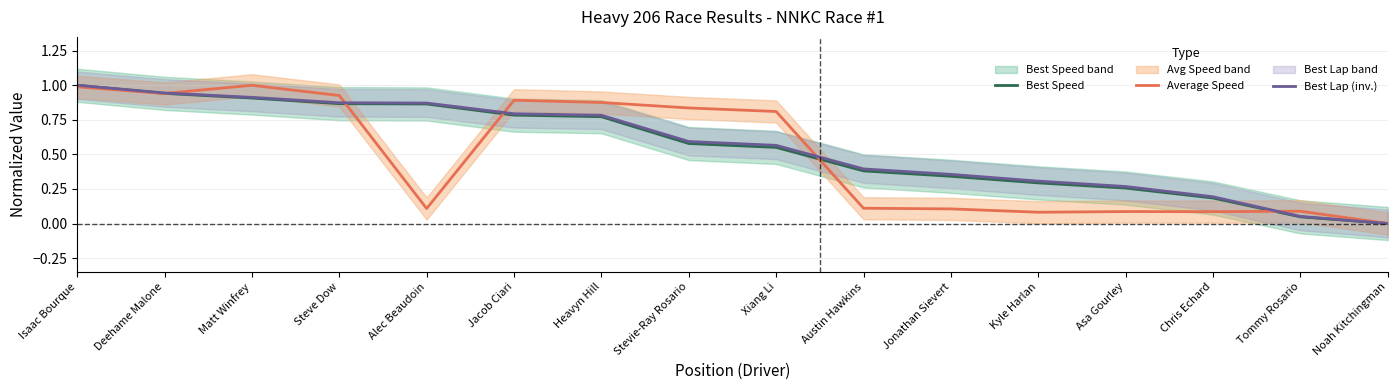

What is the difference between the maximum and minimum values in the Best Speed series?

1.0